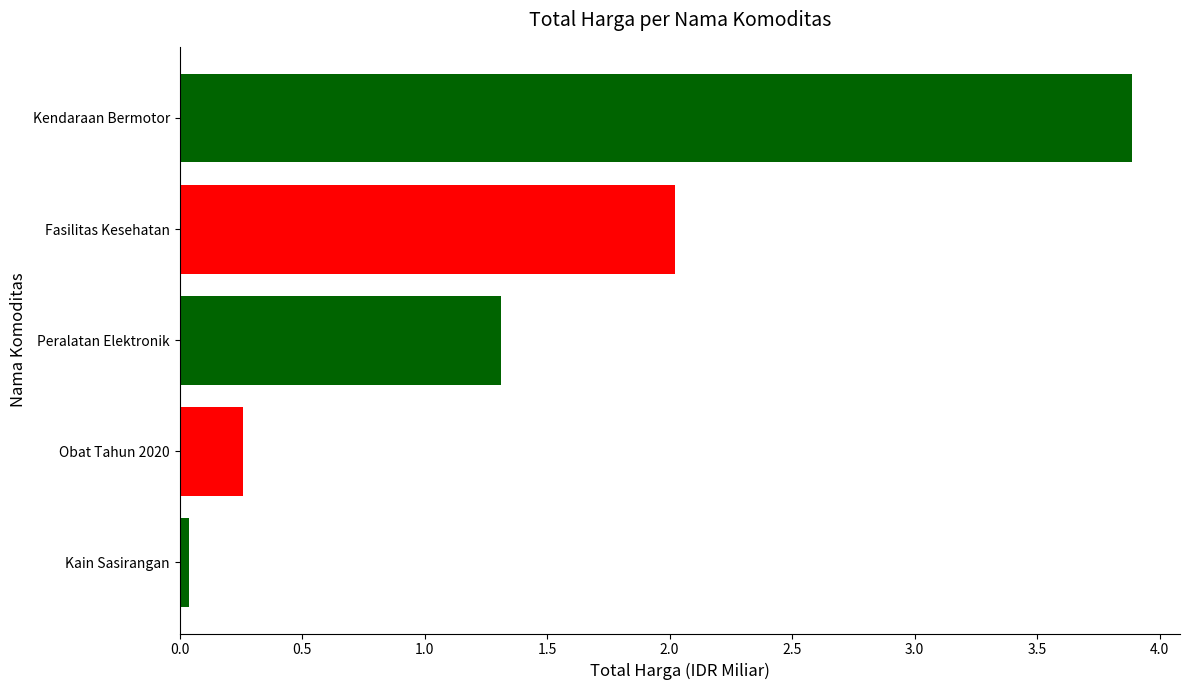

What is the label of the 4th bar from the bottom?

Fasilitas Kesehatan